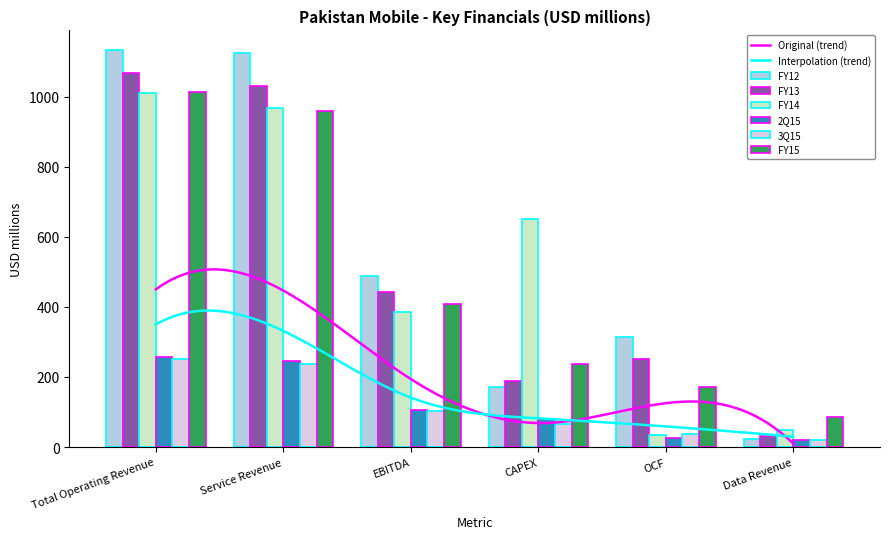

What is the sum of all FY14 values?

3097.5